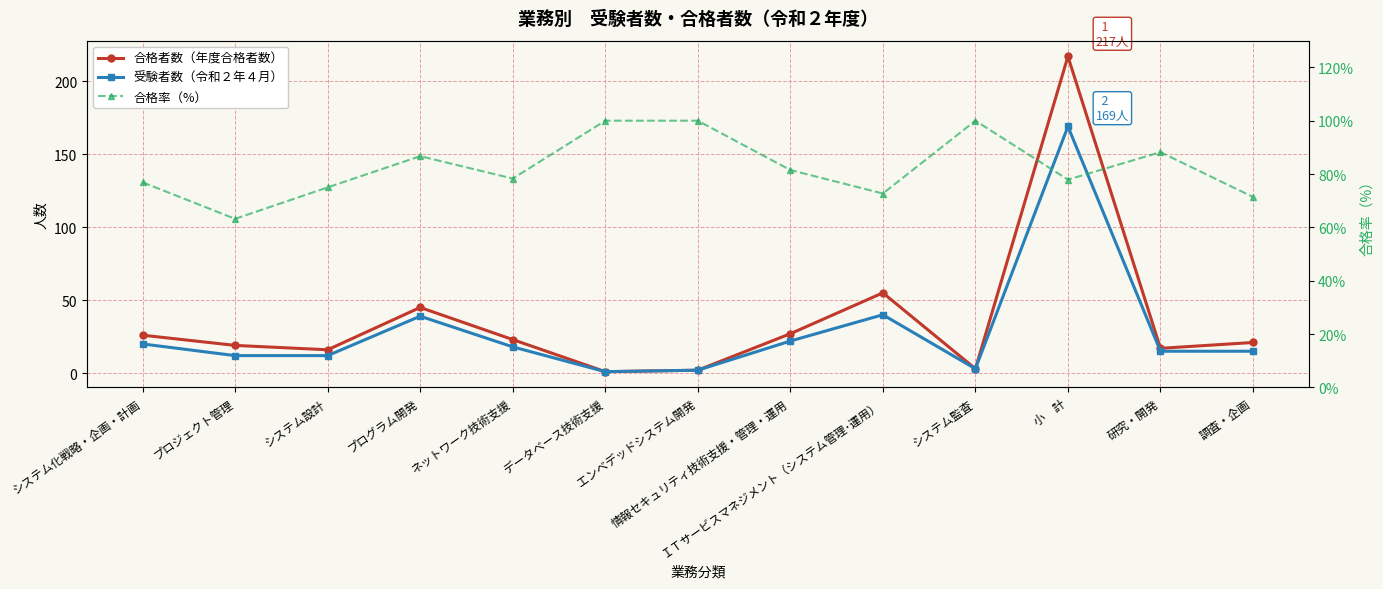

Read the 受験者数（令和２年４月） value at システム監査.

3.0